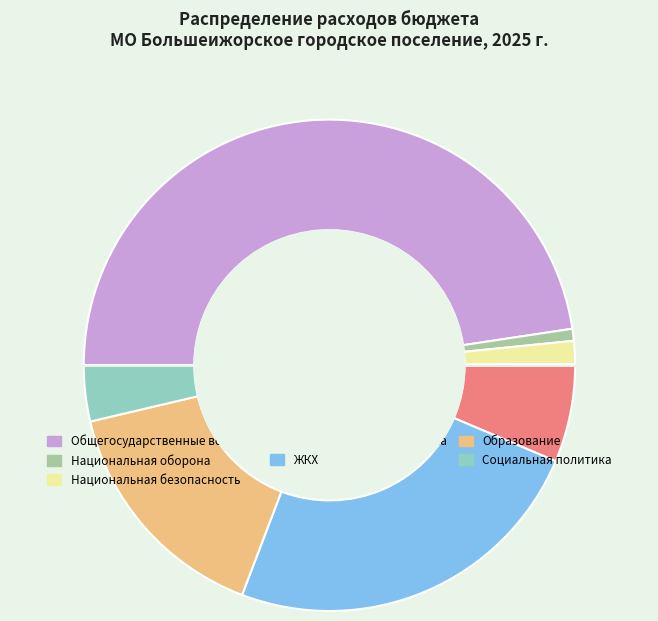

What is the ratio of the value at Национальная экономика to the value at ЖКХ?

0.3